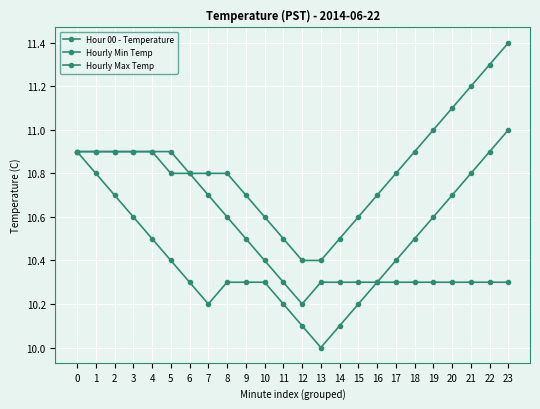

How many lines are shown in the chart?

3